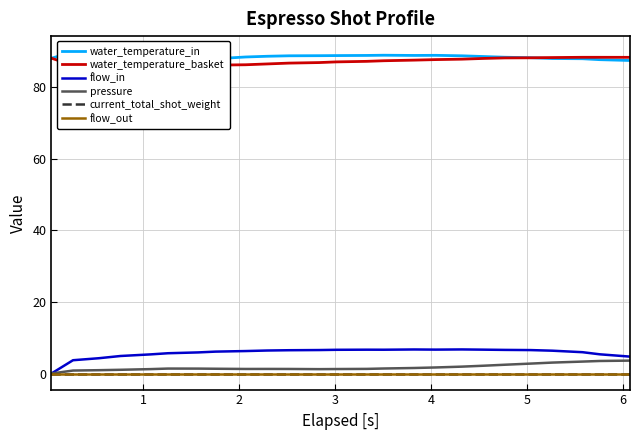

Is this an area chart (filled region under the line)?

No